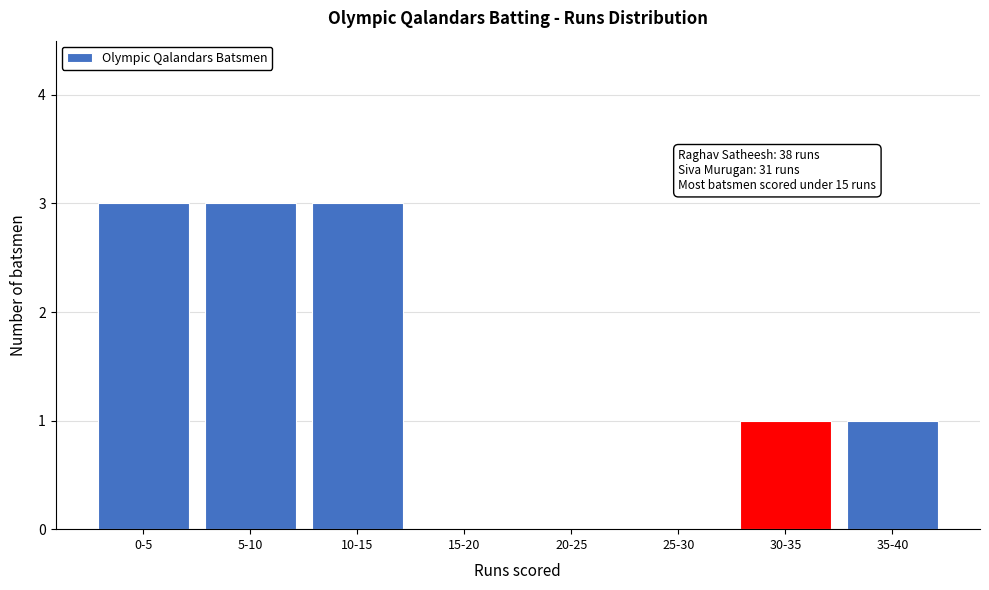

Reading left to right, what are all the values shown in this chart?

0-5=3	5-10=3	10-15=3	15-20=0	20-25=0	25-30=0	30-35=1	35-40=1